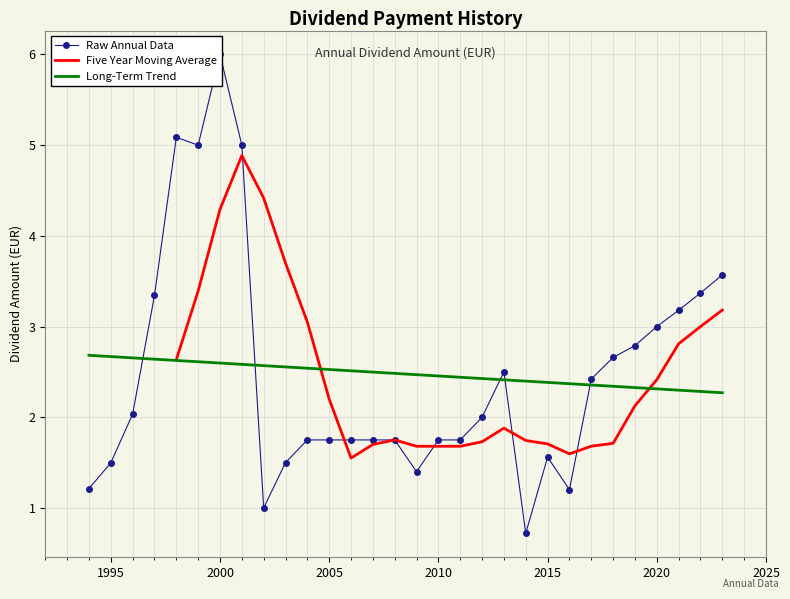

At which category does the chart reach its peak across all series?

2000